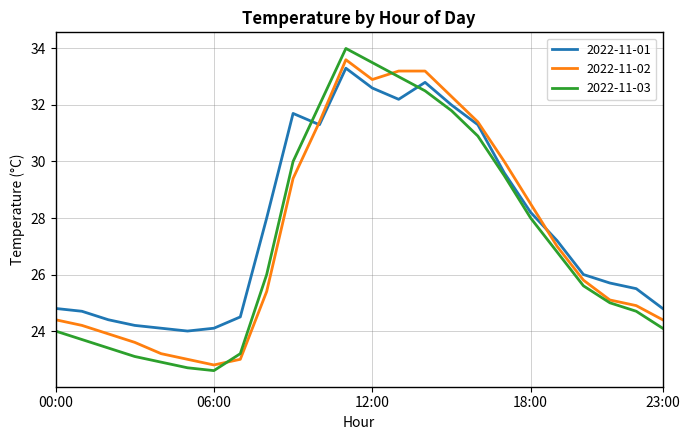

Count the number of data series in this chart.

3